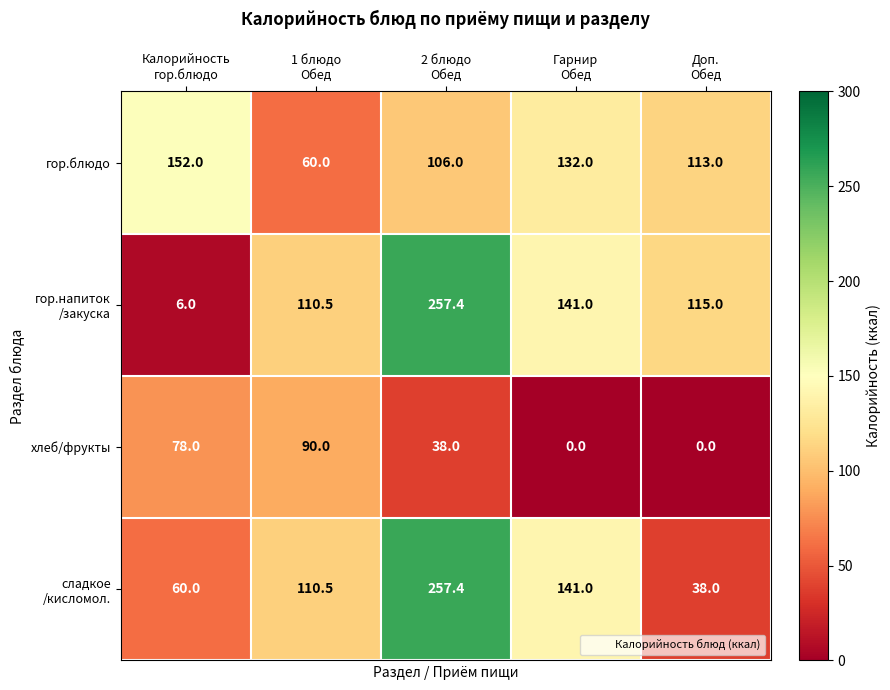

At which category is the sum across all series the highest?

2 блюдо
Обед